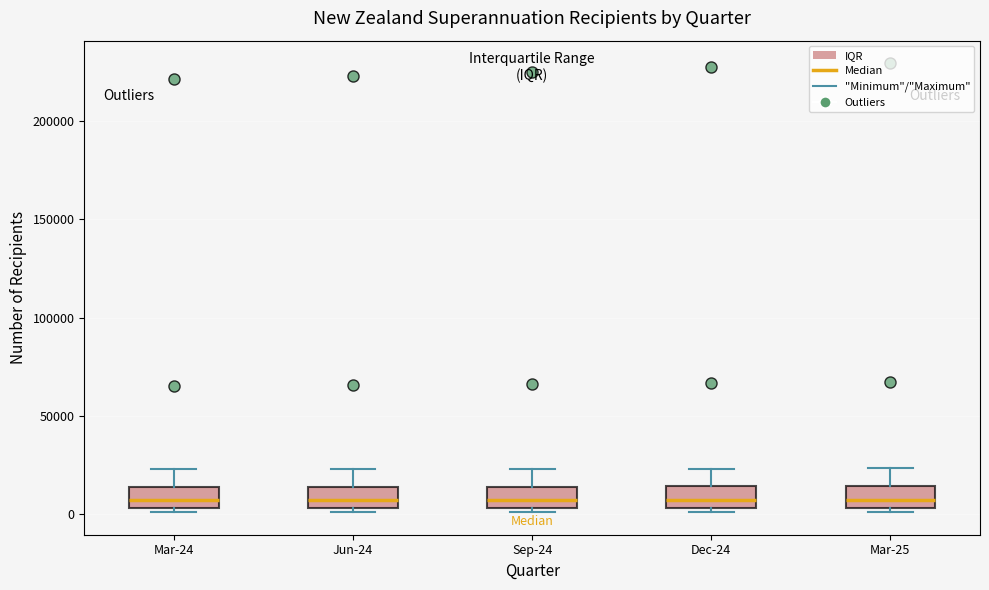

Reading left to right, read every box against the y-axis: the position of its median line, the range the box covers, and the ends of its whiskers. The values are not printed on the chart, so give them approximately, as read against the axis.

Mar-24: median 5000 (inside the box), box 5000 to 15000, whiskers 0 to 25000
Jun-24: median 5000 (inside the box), box 5000 to 15000, whiskers 0 to 25000
Sep-24: median 5000 (inside the box), box 5000 to 15000, whiskers 0 to 25000
Dec-24: median 5000 (inside the box), box 5000 to 15000, whiskers 0 to 25000
Mar-25: median 5000 (inside the box), box 5000 to 15000, whiskers 0 to 25000